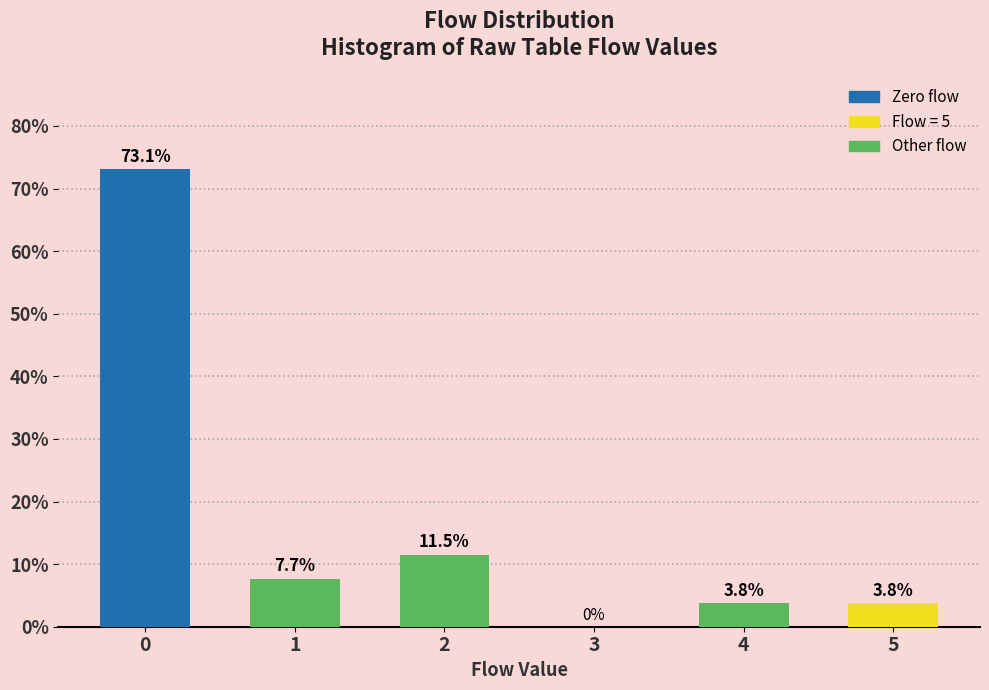

Reading left to right, transcribe all the data shown in this chart.

0=73.1	1=7.7	2=11.5	3=0.0	4=3.8	5=3.8